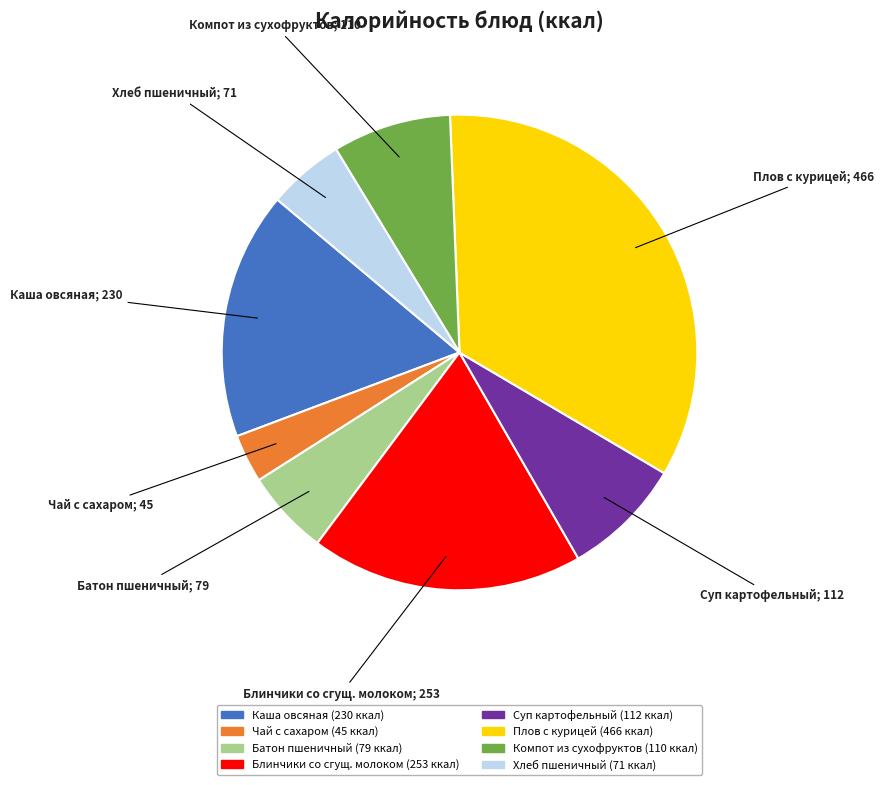

Is there any slice that represents more than half of the pie?

No